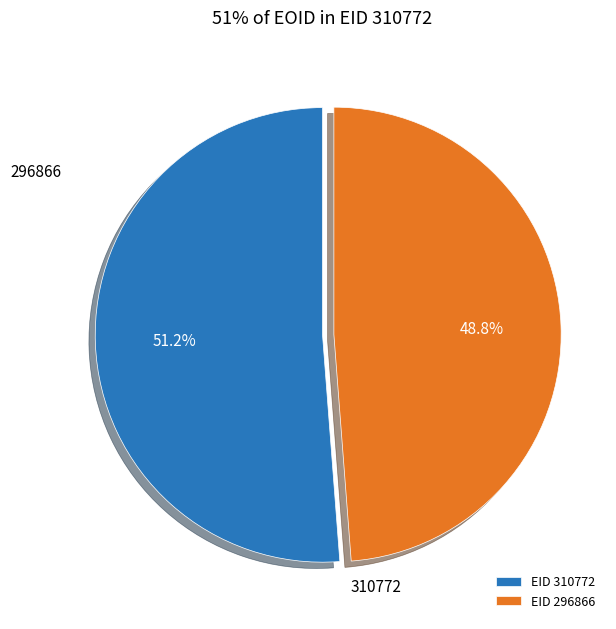

Which category accounts for the majority?

EID 310772